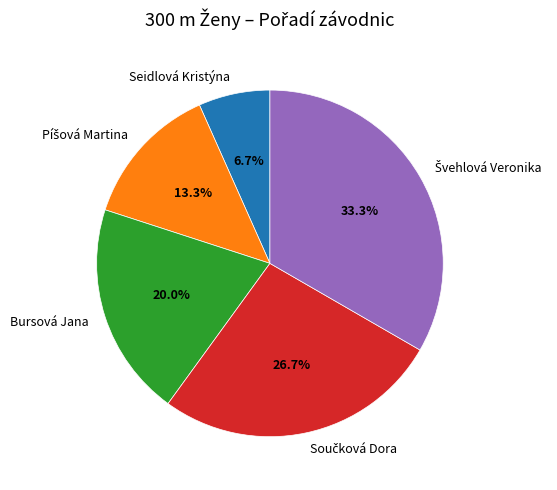

True or false: Seidlová Kristýna accounts for 7% of the total.

True